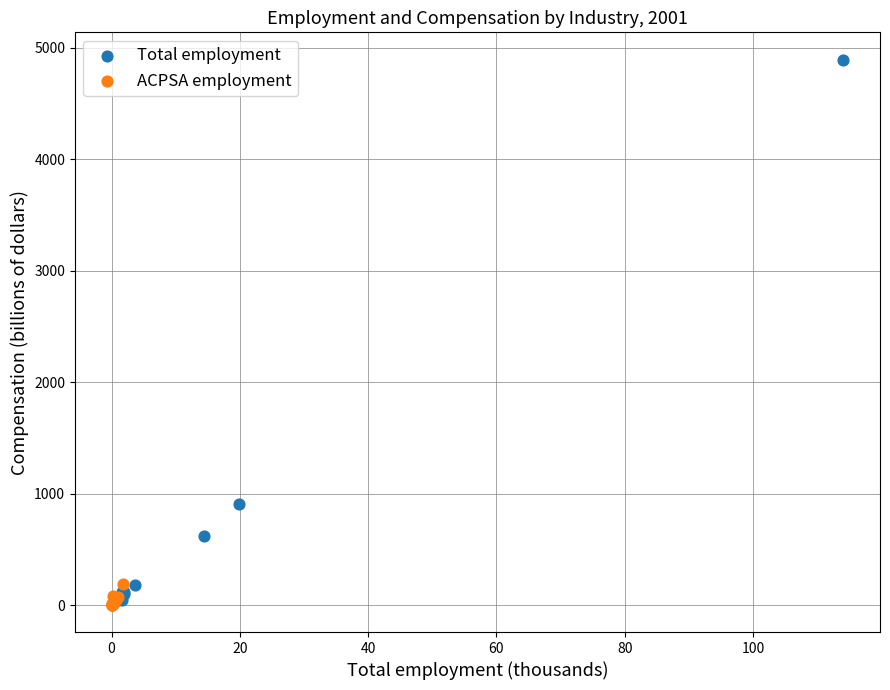

What are all the series names shown in the legend?

Total employment, ACPSA employment